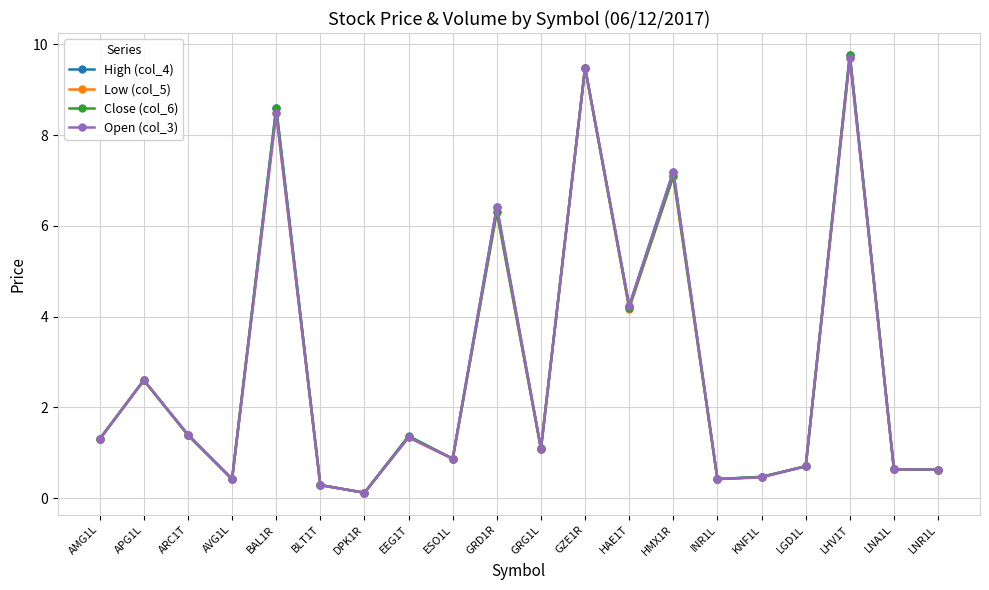

In Low (col_5), how many points are lower than both neighbors (excluding endpoints)?

6